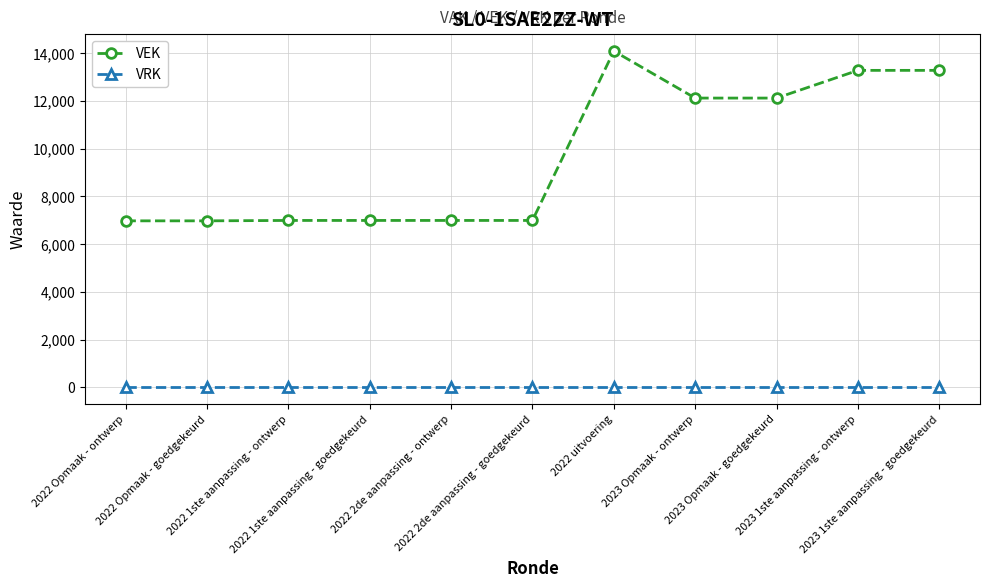

Rank the series by their average value, from highest to lowest.

VEK, VRK